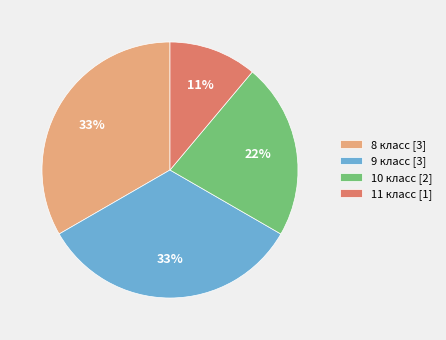

How many segments does this pie chart have?

4